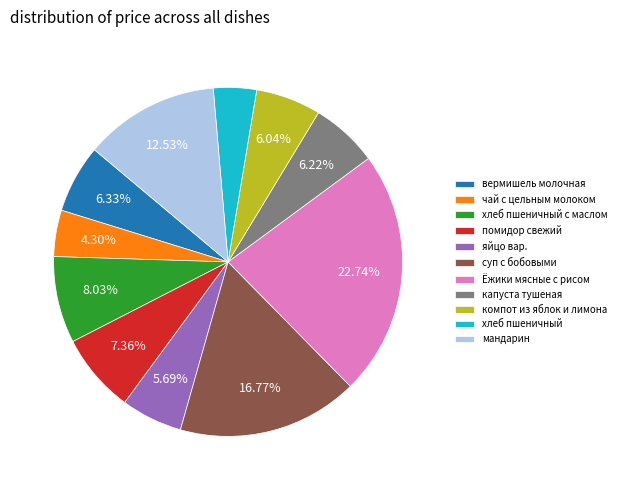

What is the largest slice in the pie chart?

Ёжики мясные с рисом